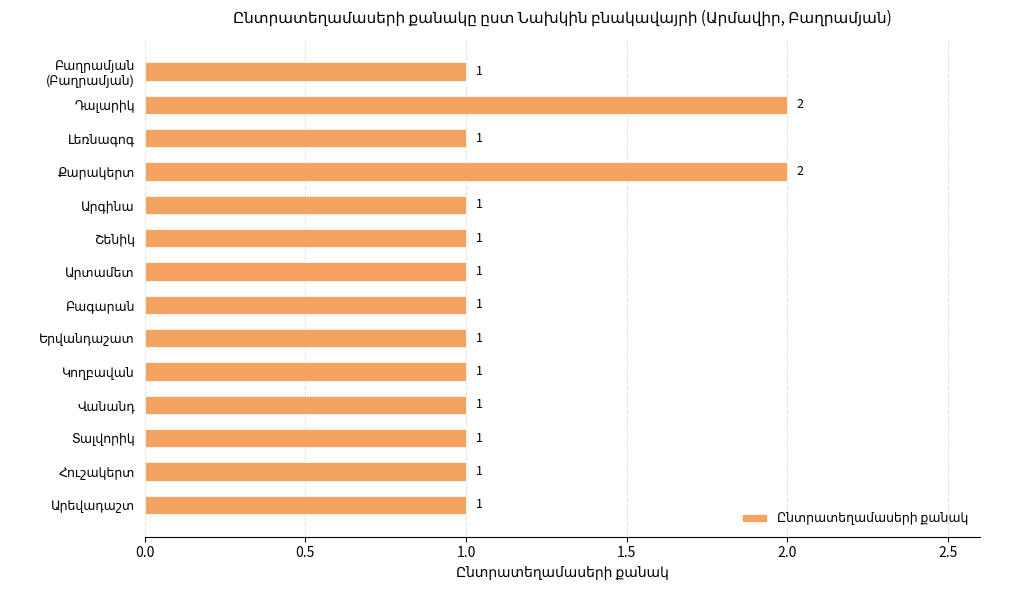

What is the value of the 7th bar from the top?

1